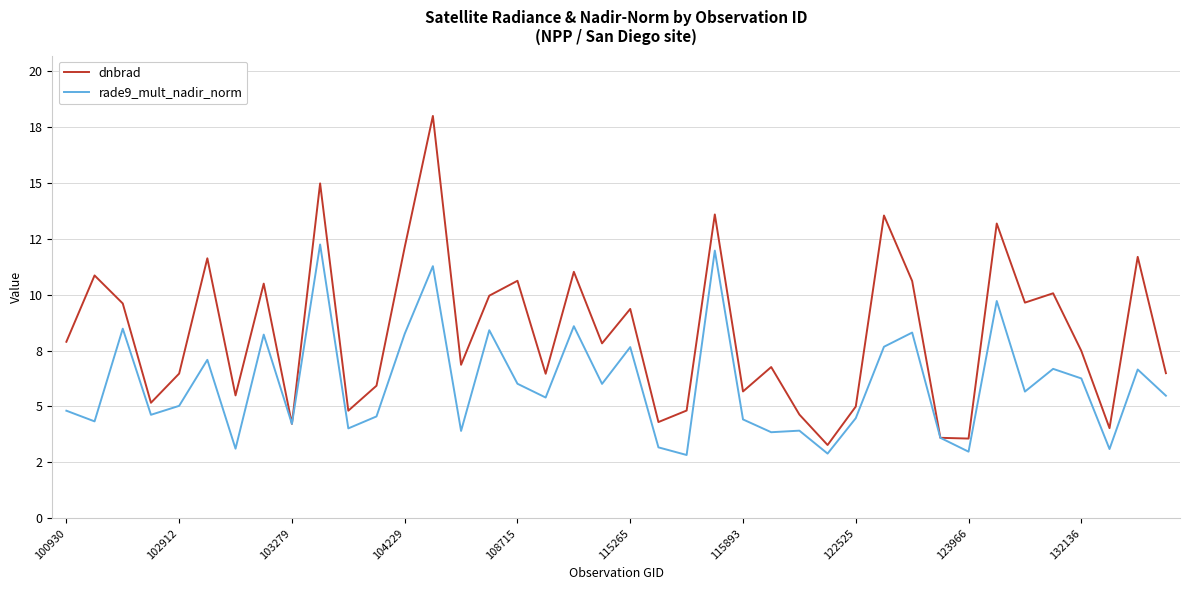

True or false: dnbrad has more than 0 points higher than both neighbors.

True